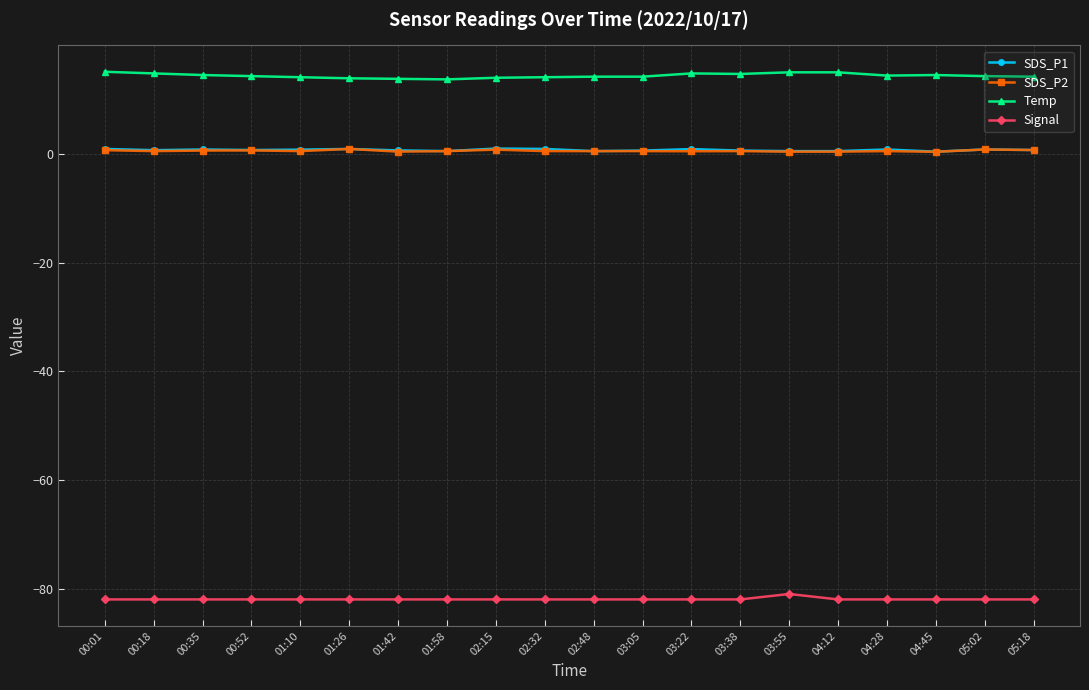

What is the difference between the second highest and second lowest values in the SDS_P1 series?

0.4